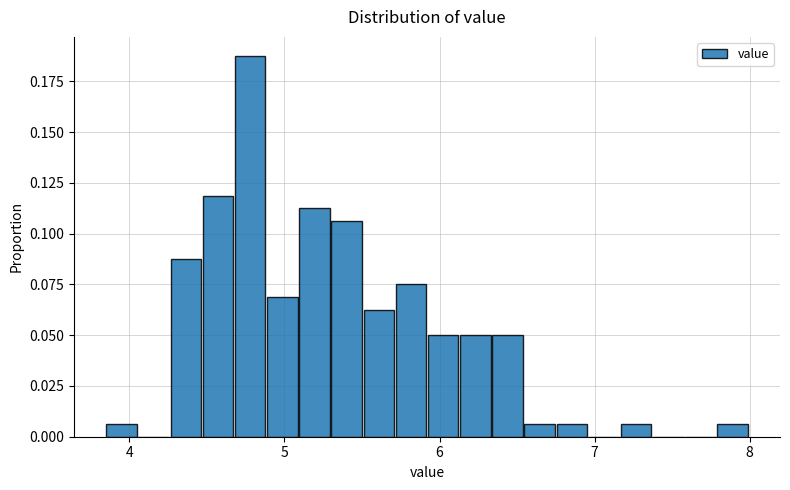

Read against the x-axis, roughly where is the centre of the tallest bar?

4.8